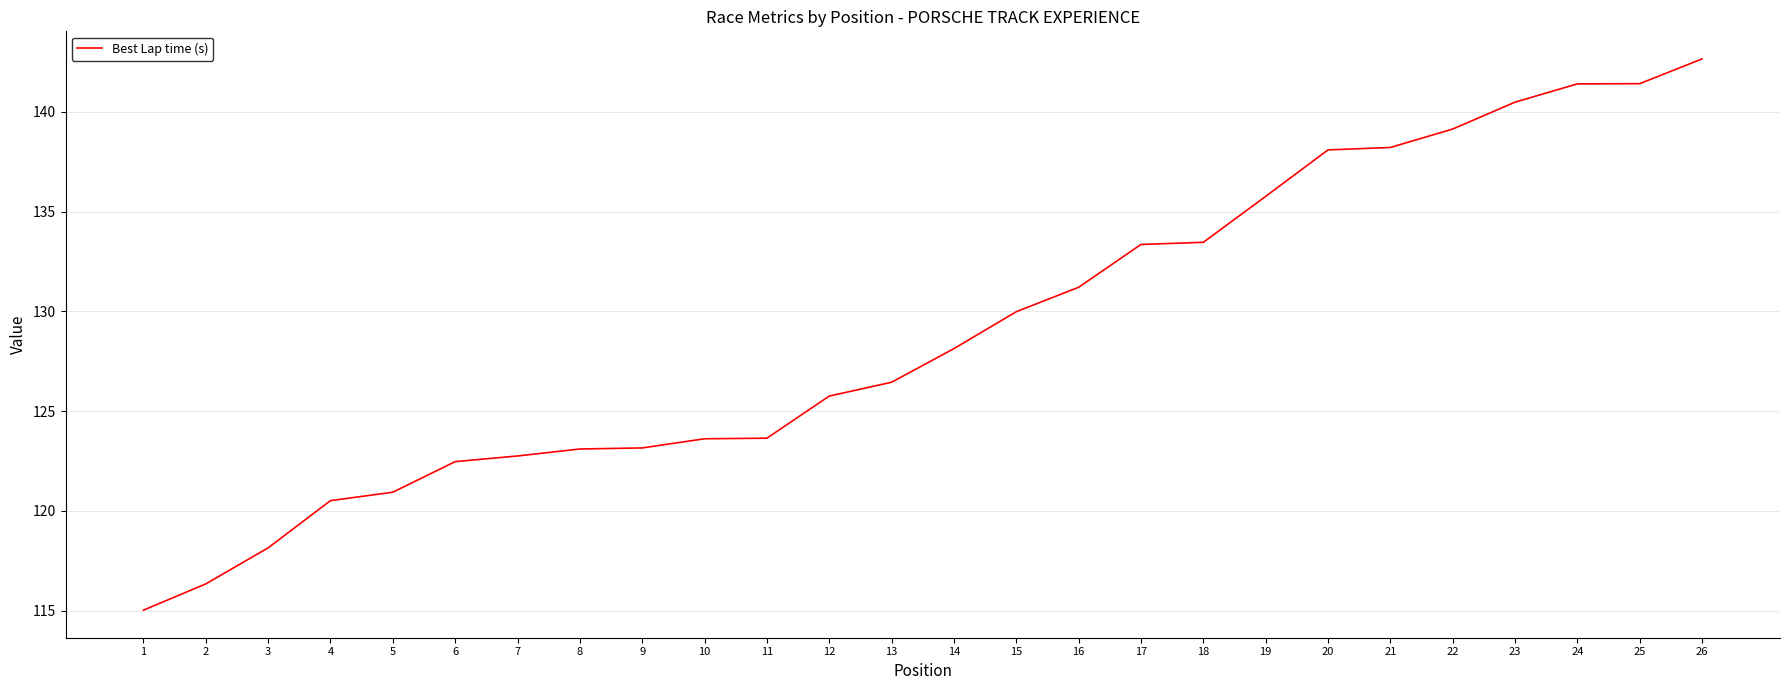

Does the chart have visible grid lines?

Yes